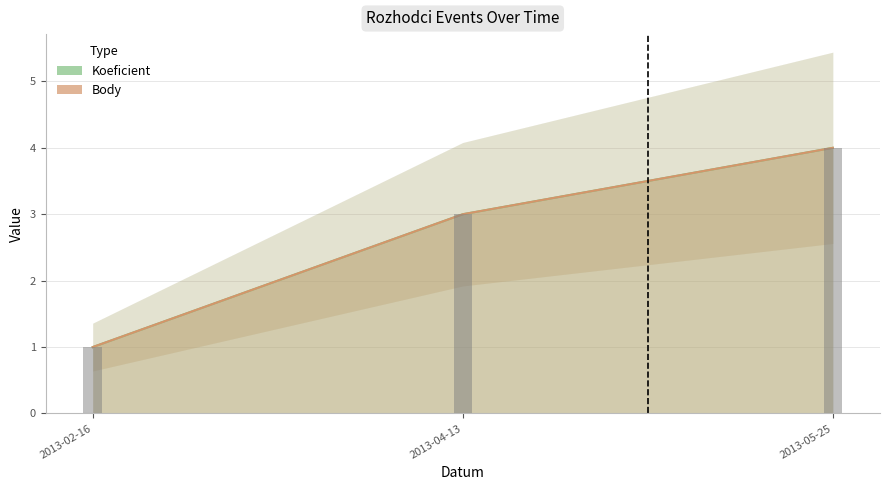

Is the value of Body at 2013-04-13 greater than the value of Koeficient at 2013-02-16?

Yes